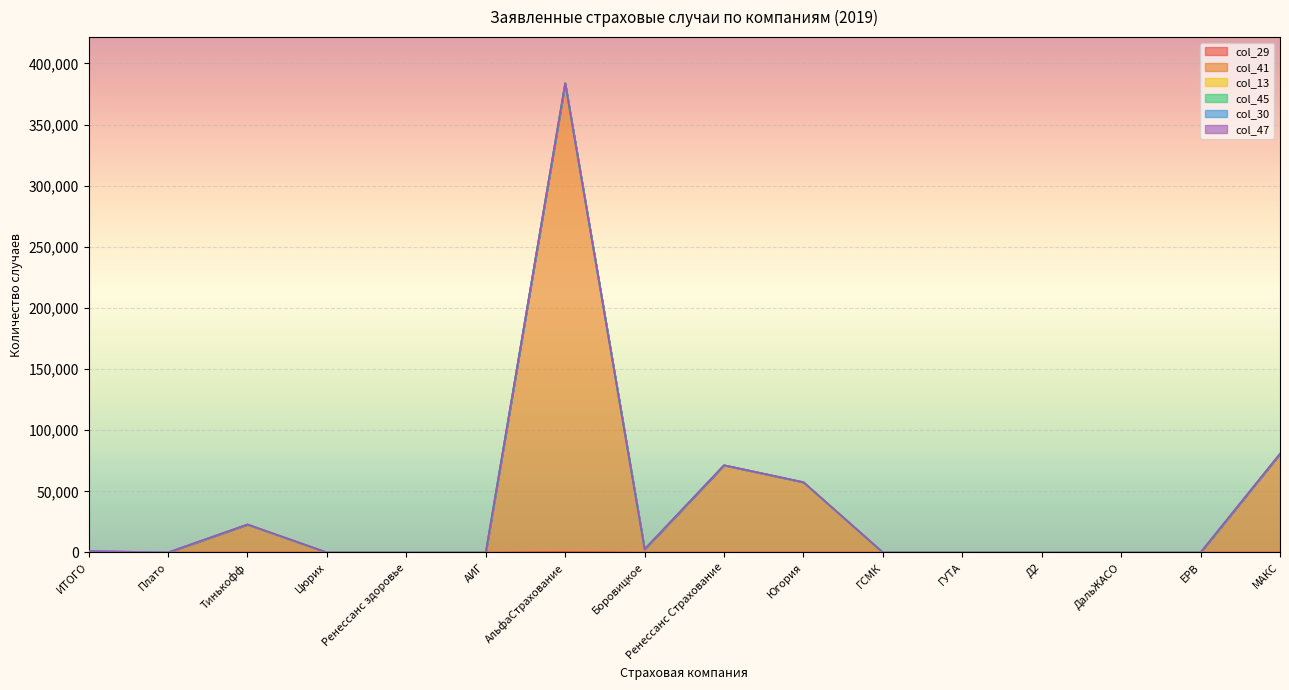

Reading left to right, what are all the values shown in this chart?

col_29: ИТОГО=0	Плато=0	Тинькофф=0	Цюрих=0	Ренессанс здоровье=0	АИГ=0	АльфаСтрахование=538	Боровицкое=0	Ренессанс Страхование=0	Югория=0	ГСМК=0	ГУТА=0	Д2=0	ДальЖАСО=0	ЕРВ=0	МАКС=0
col_41: ИТОГО=0	Плато=0	Тинькофф=22869	Цюрих=0	Ренессанс здоровье=0	АИГ=0	АльфаСтрахование=383158	Боровицкое=2613	Ренессанс Страхование=71303	Югория=57439	ГСМК=0	ГУТА=1	Д2=2	ДальЖАСО=0	ЕРВ=0	МАКС=80642
col_13: ИТОГО=128	Плато=0	Тинькофф=0	Цюрих=0	Ренессанс здоровье=0	АИГ=0	АльфаСтрахование=0	Боровицкое=0	Ренессанс Страхование=0	Югория=0	ГСМК=0	ГУТА=0	Д2=0	ДальЖАСО=0	ЕРВ=0	МАКС=0
col_45: ИТОГО=0	Плато=0	Тинькофф=0	Цюрих=0	Ренессанс здоровье=24	АИГ=0	АльфаСтрахование=0	Боровицкое=0	Ренессанс Страхование=0	Югория=0	ГСМК=0	ГУТА=0	Д2=0	ДальЖАСО=0	ЕРВ=0	МАКС=0
col_30: ИТОГО=973	Плато=0	Тинькофф=0	Цюрих=0	Ренессанс здоровье=0	АИГ=0	АльфаСтрахование=40	Боровицкое=0	Ренессанс Страхование=0	Югория=0	ГСМК=0	ГУТА=0	Д2=0	ДальЖАСО=0	ЕРВ=0	МАКС=0
col_47: ИТОГО=164	Плато=0	Тинькофф=0	Цюрих=0	Ренессанс здоровье=0	АИГ=0	АльфаСтрахование=48	Боровицкое=0	Ренессанс Страхование=0	Югория=1	ГСМК=0	ГУТА=0	Д2=0	ДальЖАСО=0	ЕРВ=0	МАКС=6